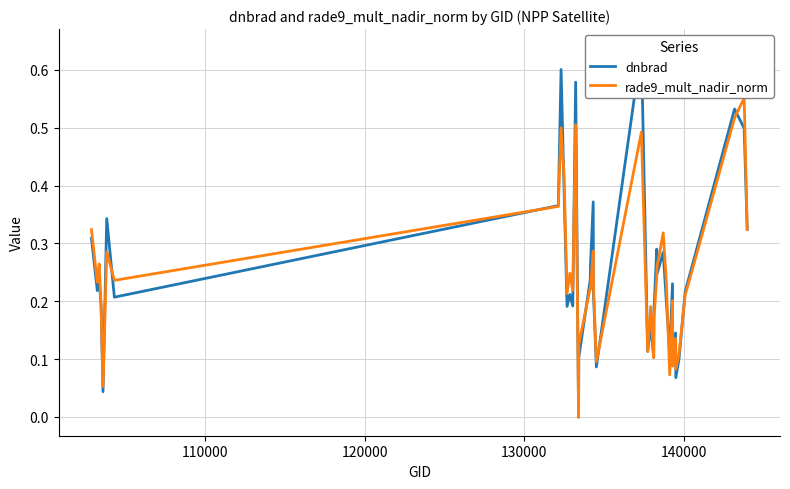

Is the value of rade9_mult_nadir_norm at 16 greater than the value of dnbrad at 28?

No